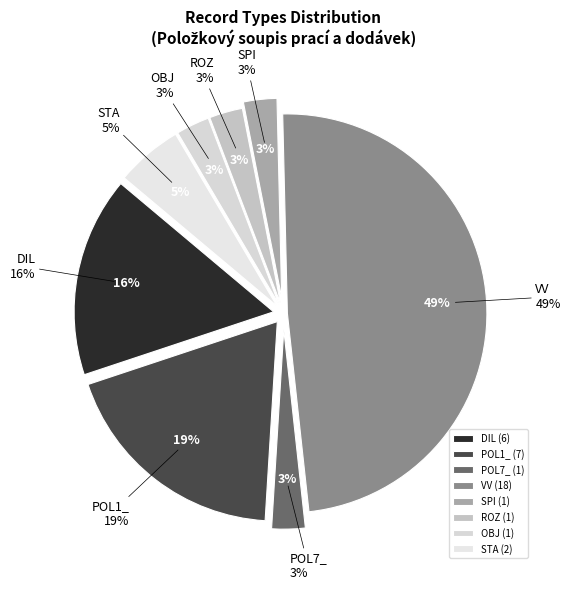

What percentage is the STA slice, to the nearest percent?

5%